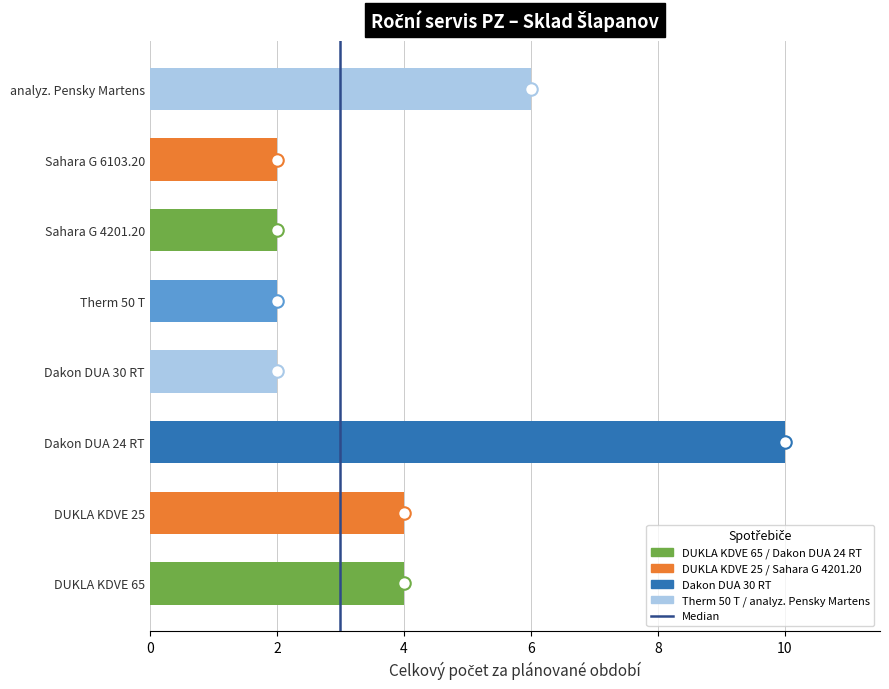

True or false: the data shows 2 at Sahara G 4201.20.

True